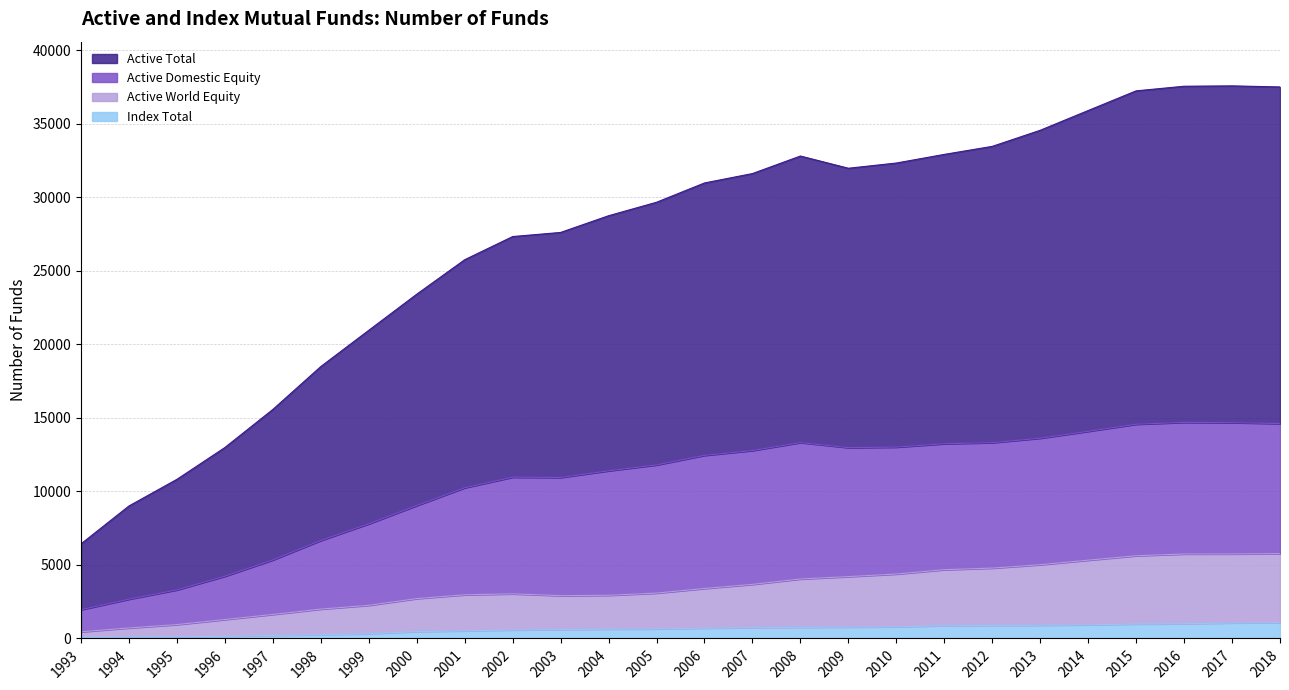

What is the difference between the second highest and minimum values in the Active Total series?

31114